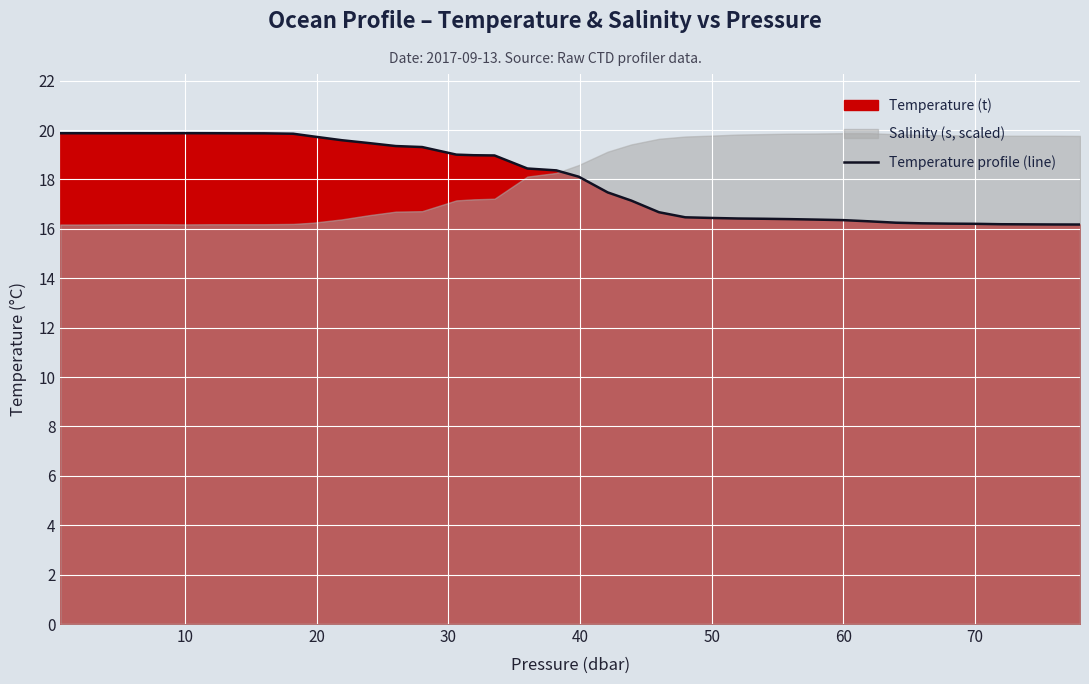

What is the minimum value for Temperature profile (line)?

16.2